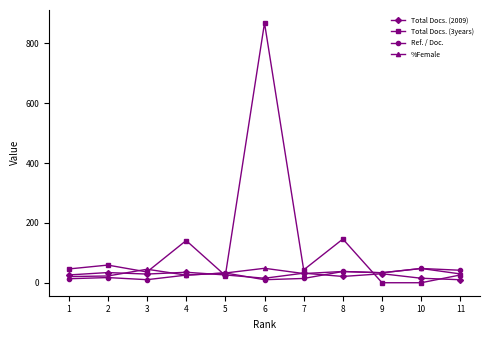

True or false: Total Docs. (3years) has more than 0 points higher than both neighbors.

True